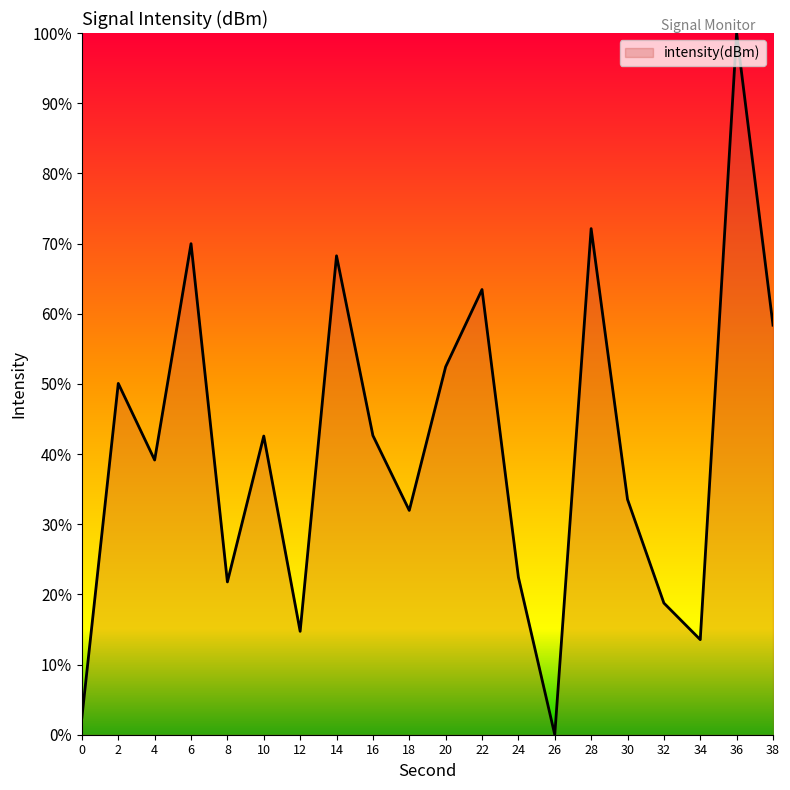

At which label does the data first exceed 42?

2